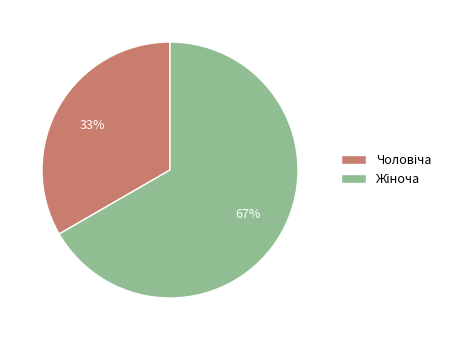

Is there any slice that represents more than half of the pie?

Yes